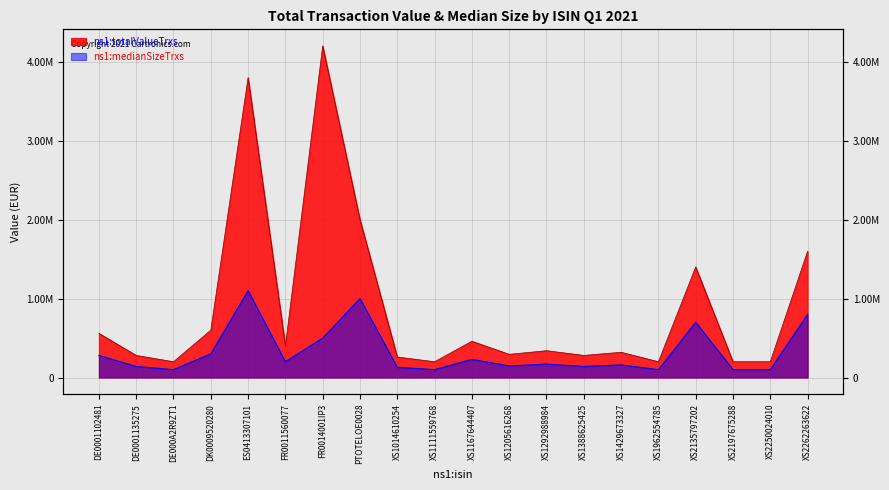

Rank the categories by ns1:totalValueTrxs value from lowest to highest.

DE000A2R9ZT1, XS1111559768, XS1962554785, XS2197675288, XS2250024010, XS1014610254, DE0001135275, XS1388625425, XS1205616268, XS1429673327, XS1292988984, FR0011560077, XS1167644407, DE0001102481, DK0009520280, XS2135797202, XS2262263622, PTOTELOE0028, ES0413307101, FR0014001IP3